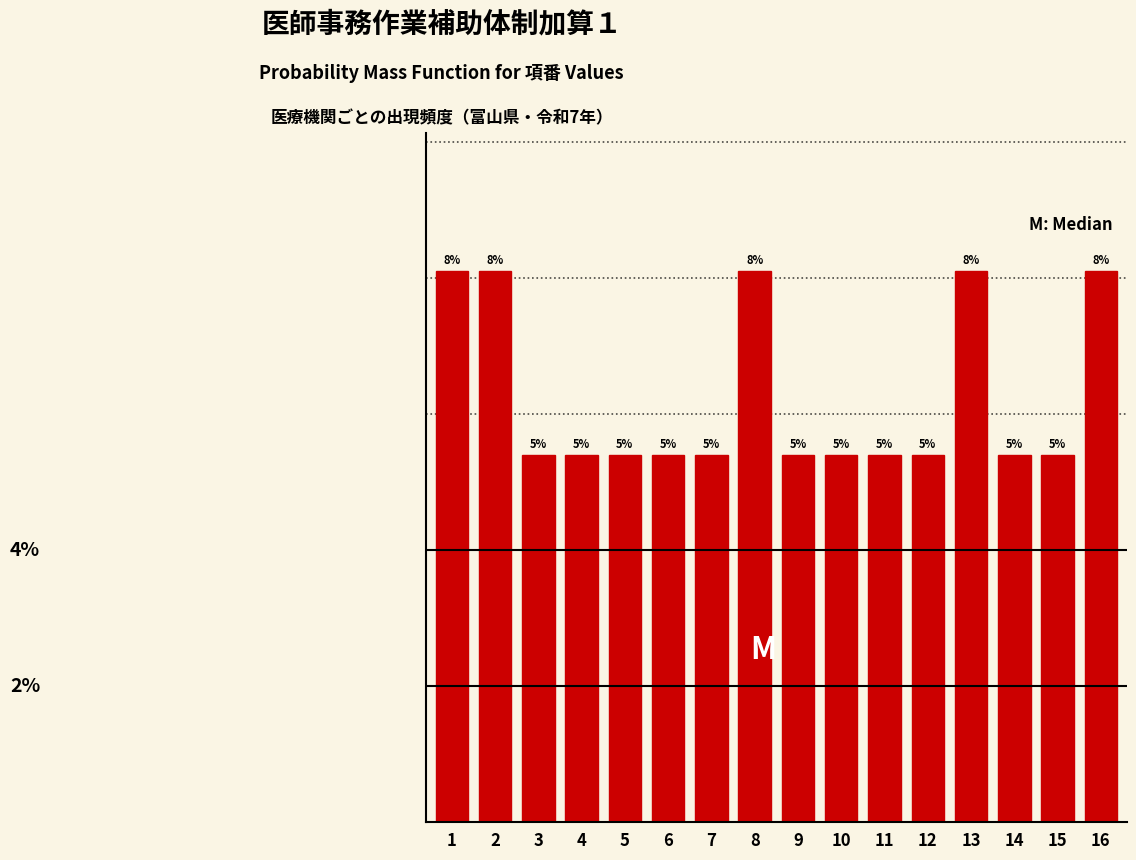

Does the chart contain any negative values?

No